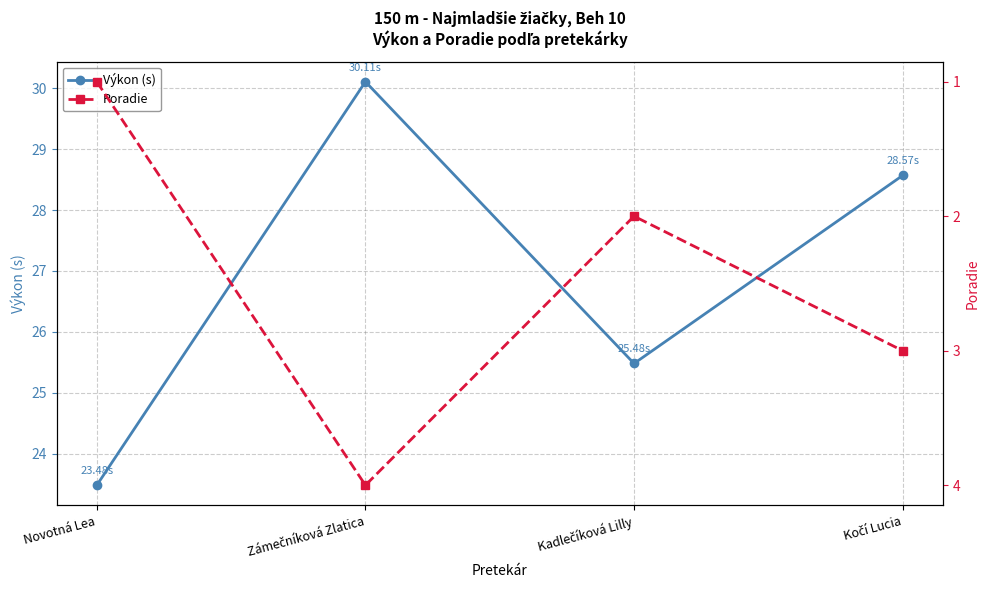

How many distinct data groups are displayed?

2